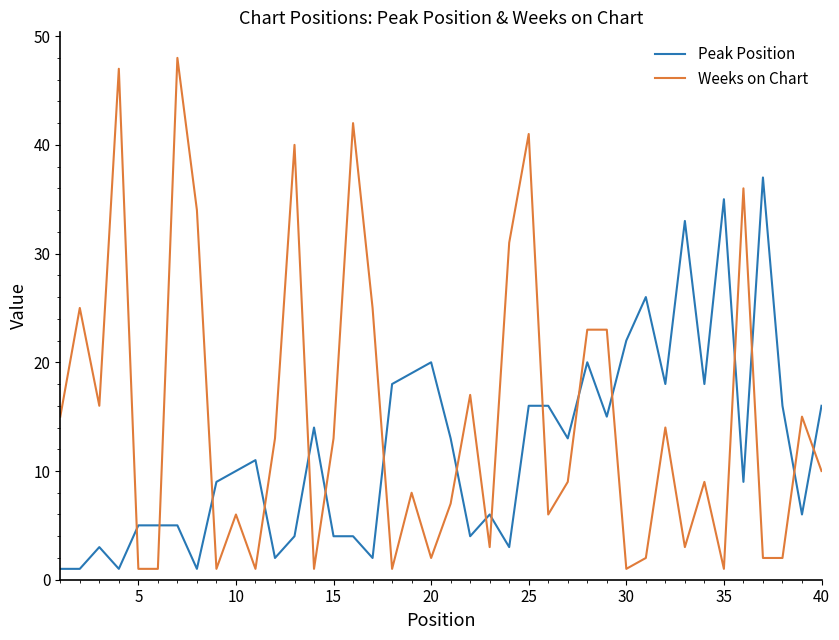

What is the maximum value for Peak Position?

37